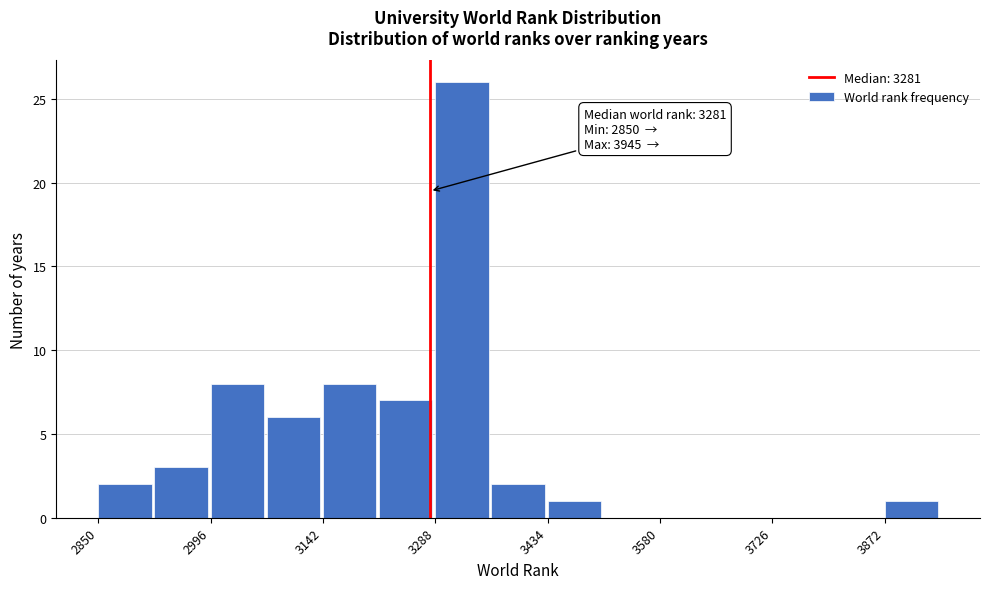

Around what value on the x-axis is the tallest bar? Give the approximate position of its centre, as read against the axis.

3320